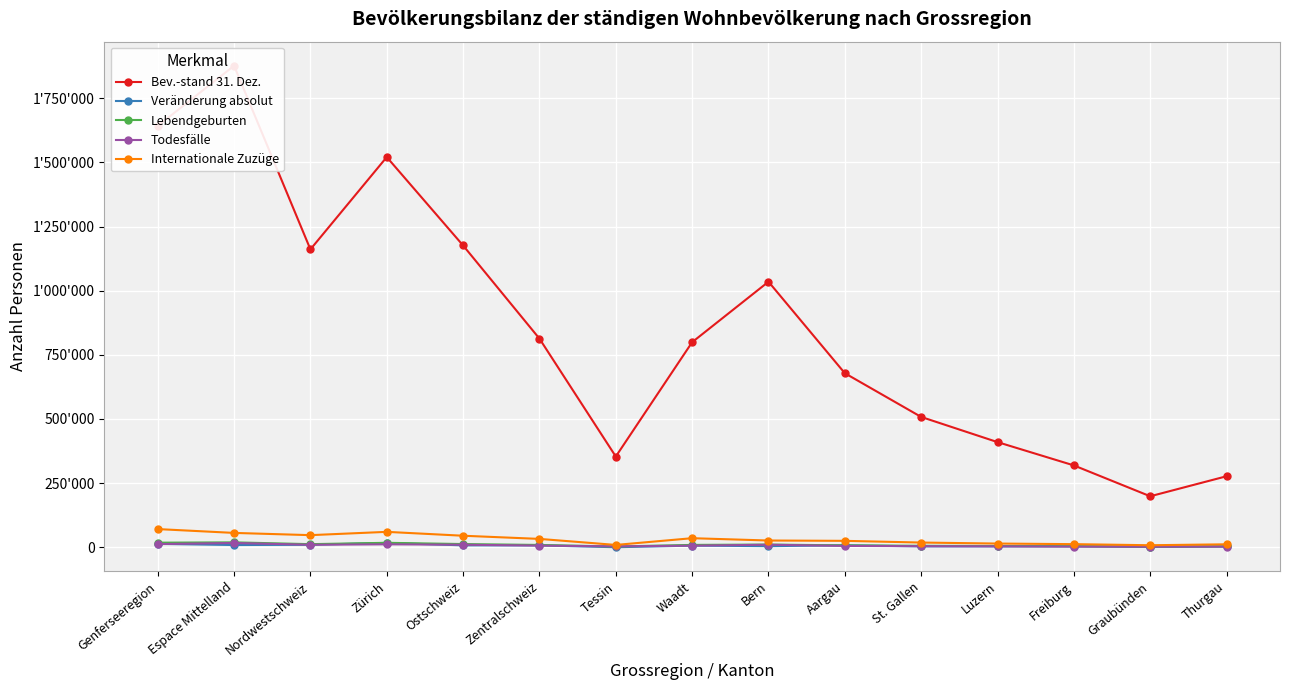

What position from the right is Ostschweiz?

11